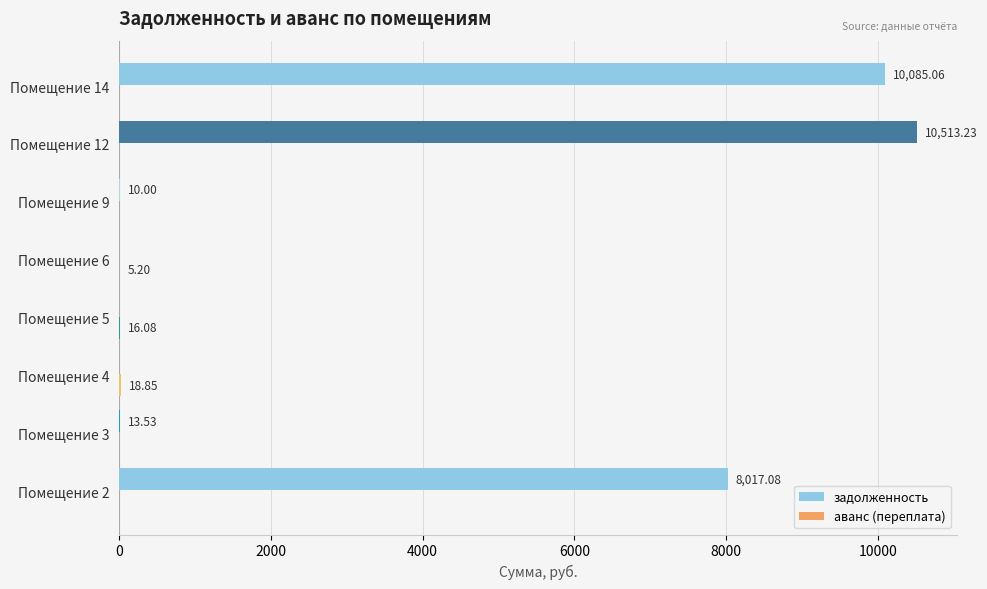

What is the greatest value displayed?

10513.2